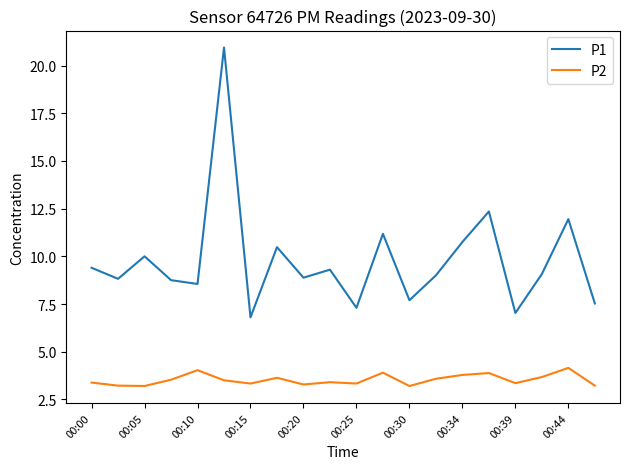

List the series in order of their overall mean, highest first.

P1, P2